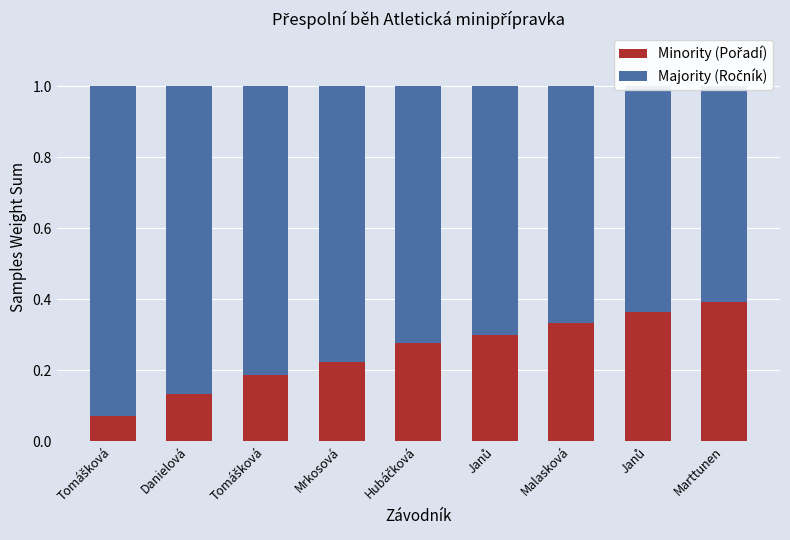

Which series has the largest range (max minus min)?

Pořadí (Minority)